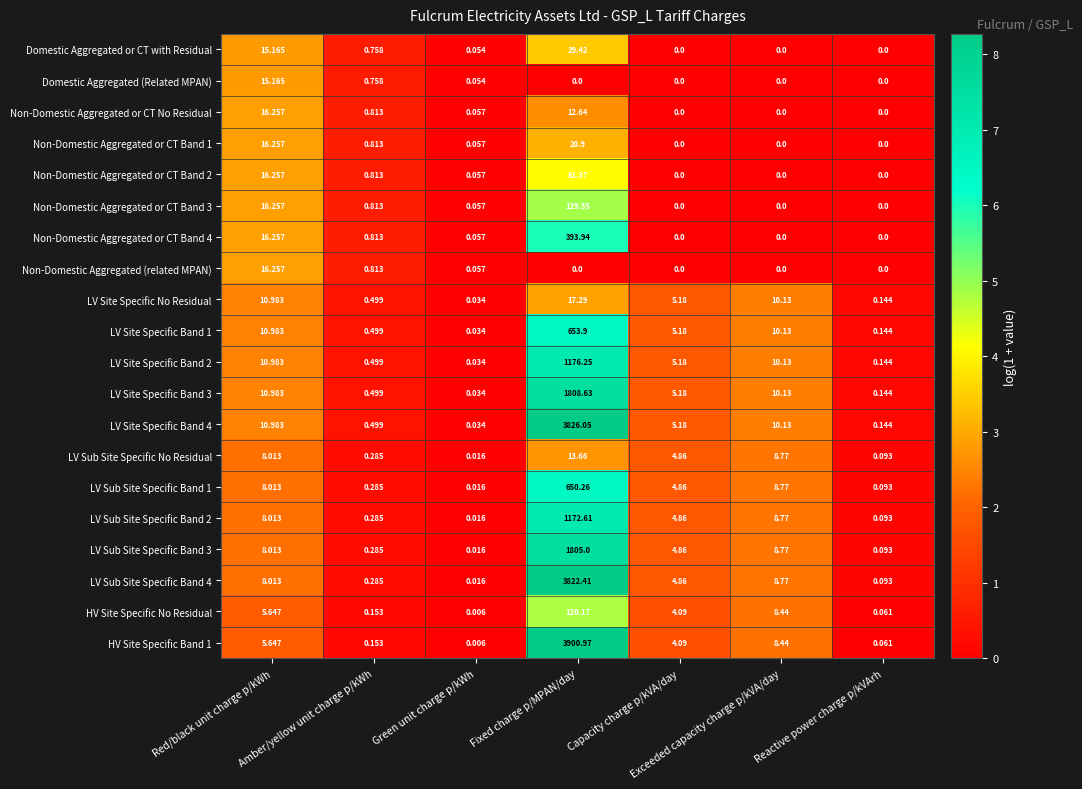

At which category is the sum across all series the highest?

Fixed charge p/MPAN/day